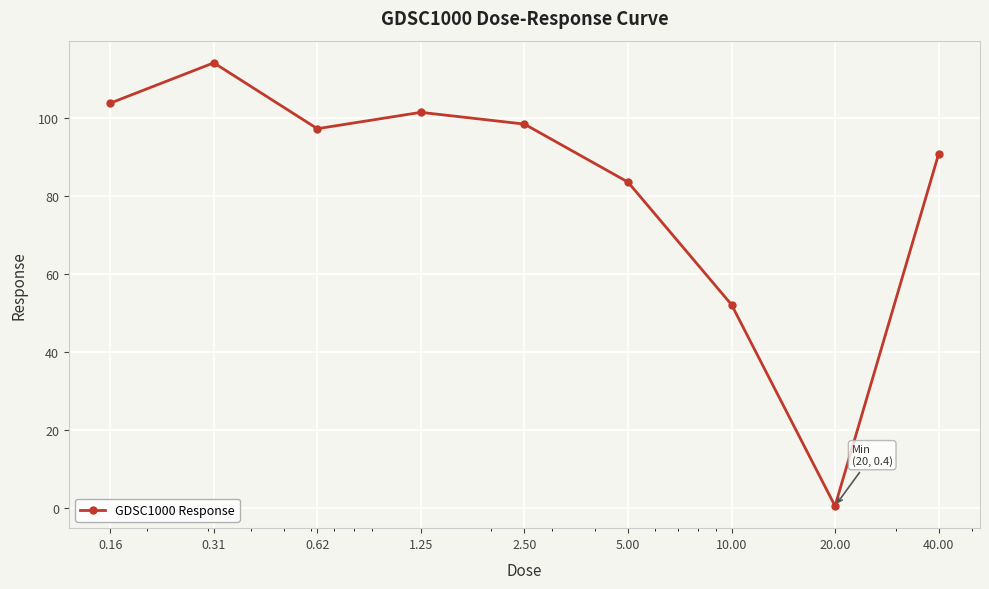

What is the value of the 7th point from the left?

52.1